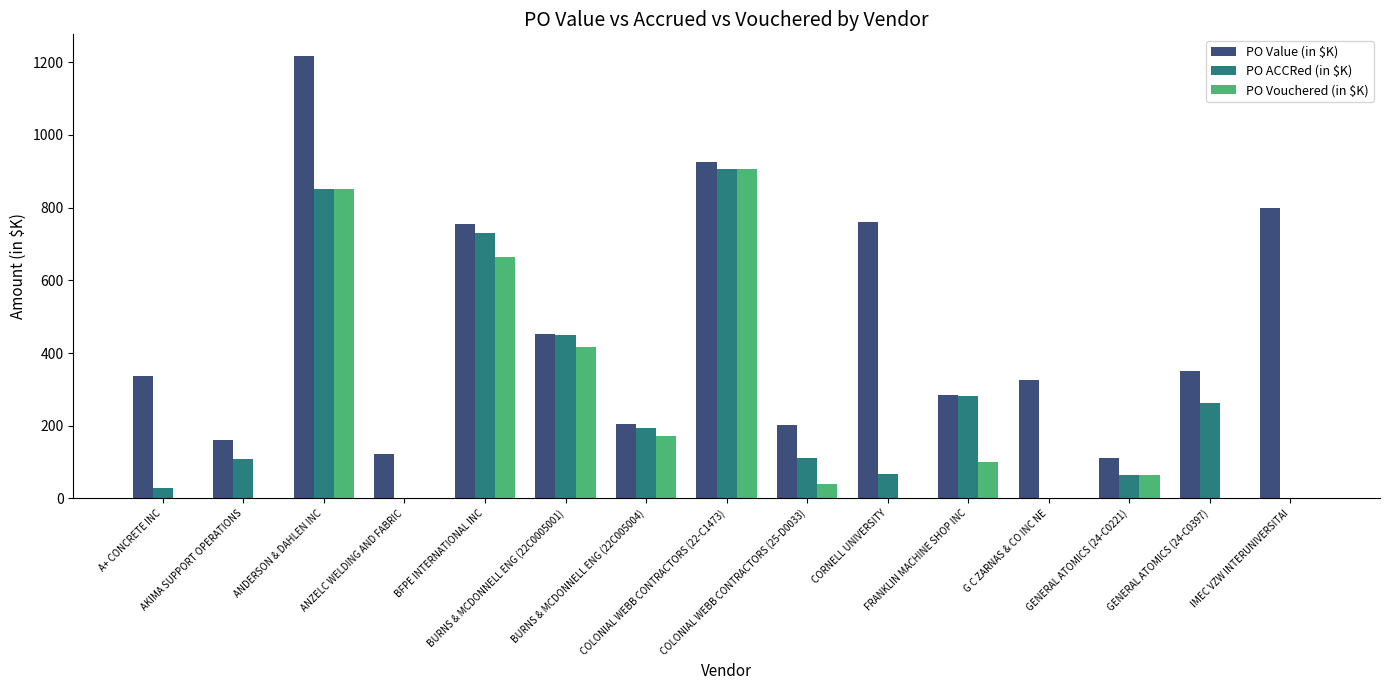

How many distinct data groups are displayed?

3